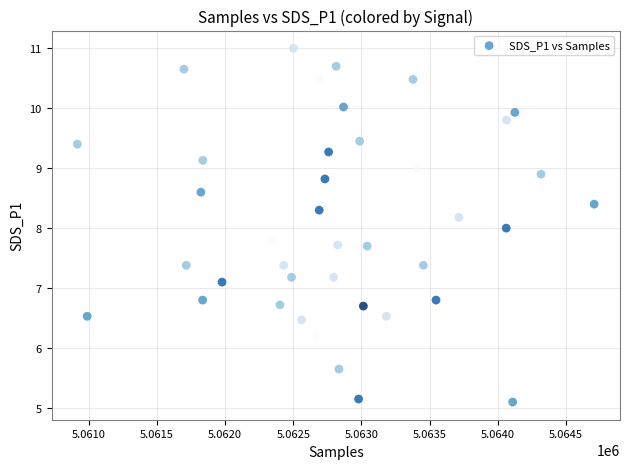

What is the range of X values (max minus min)?

3791.0